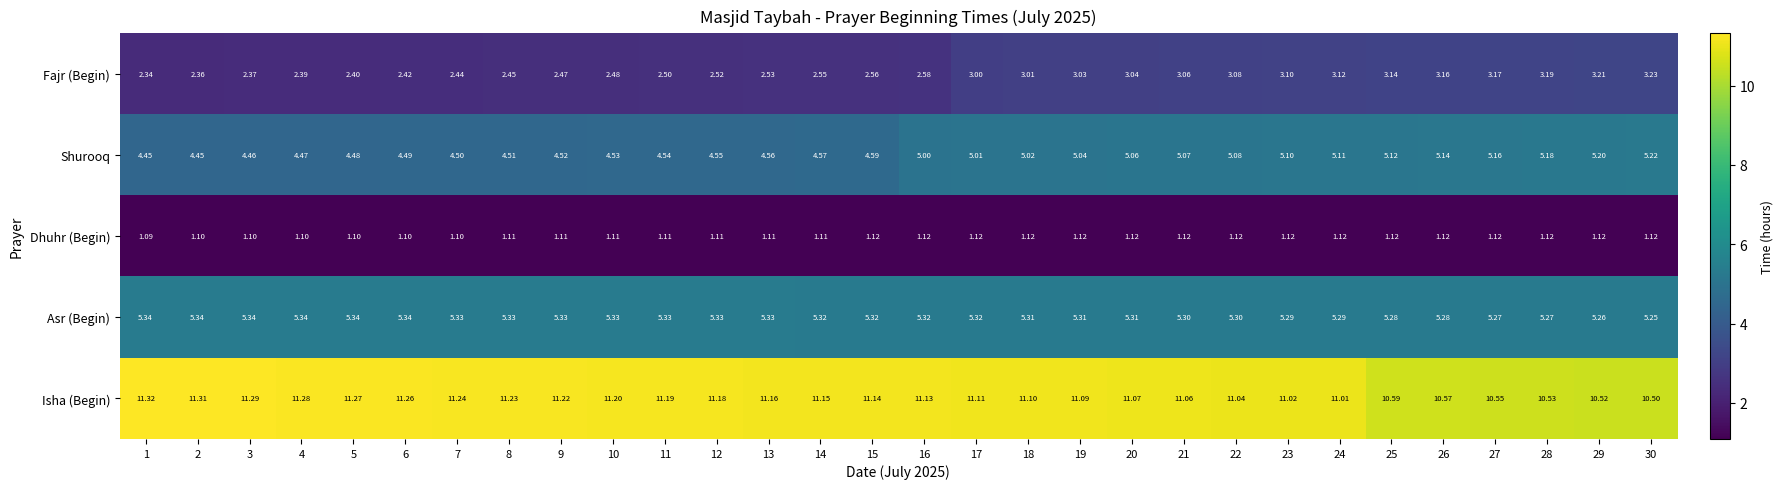

Which category has the lowest value across all series?

1